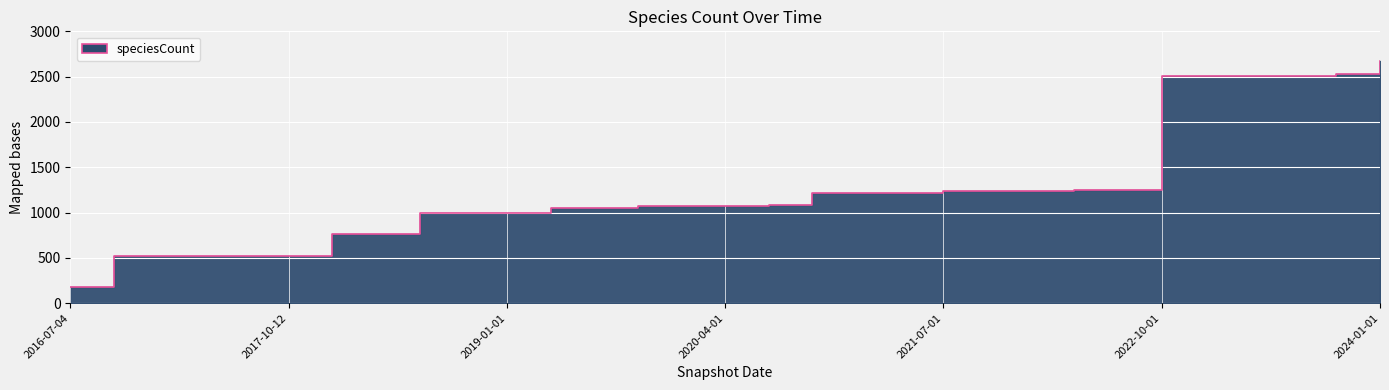

What is the minimum value shown in the chart?

182